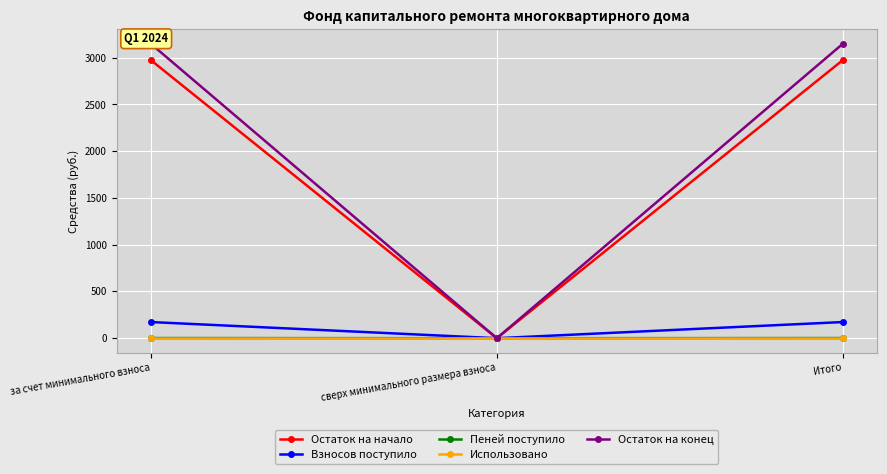

What is the sum of all Пеней поступило values?

3.2